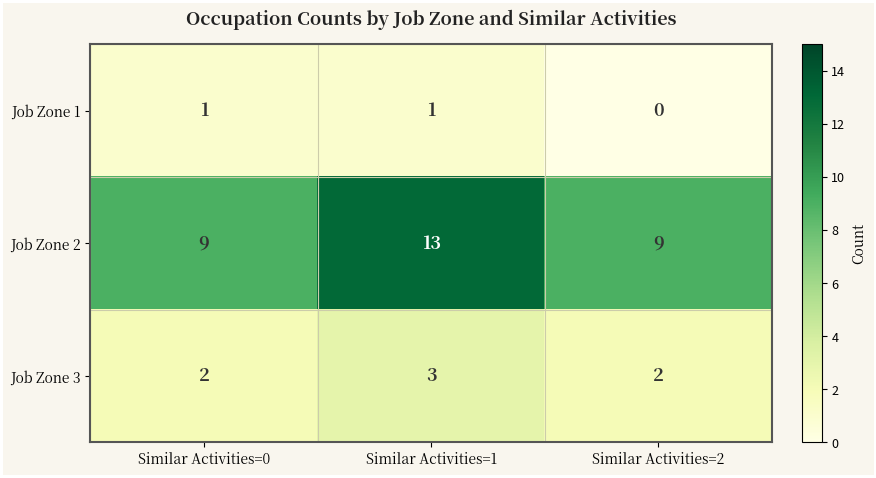

The Job Zone 2 series shows 18 at Similar Activities=1. True or false?

False